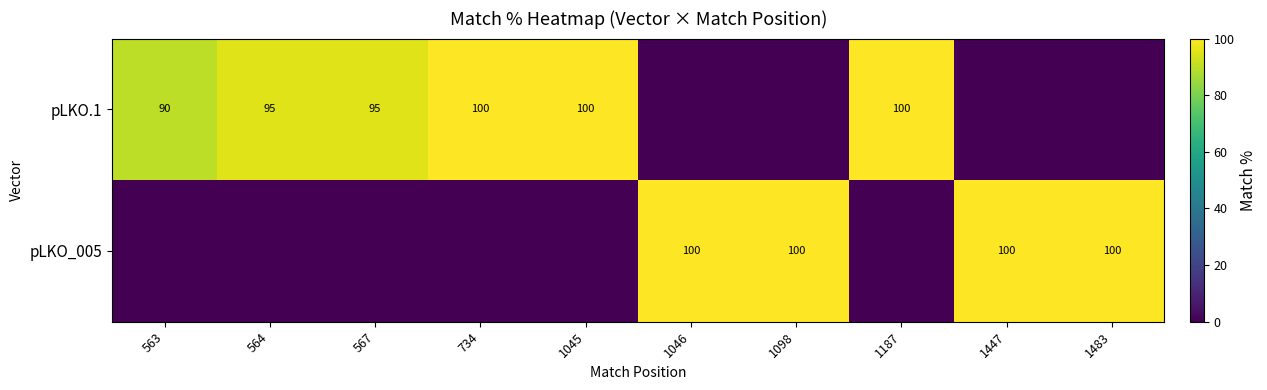

The value of pLKO_005 at 1483 is 100. True or false?

True